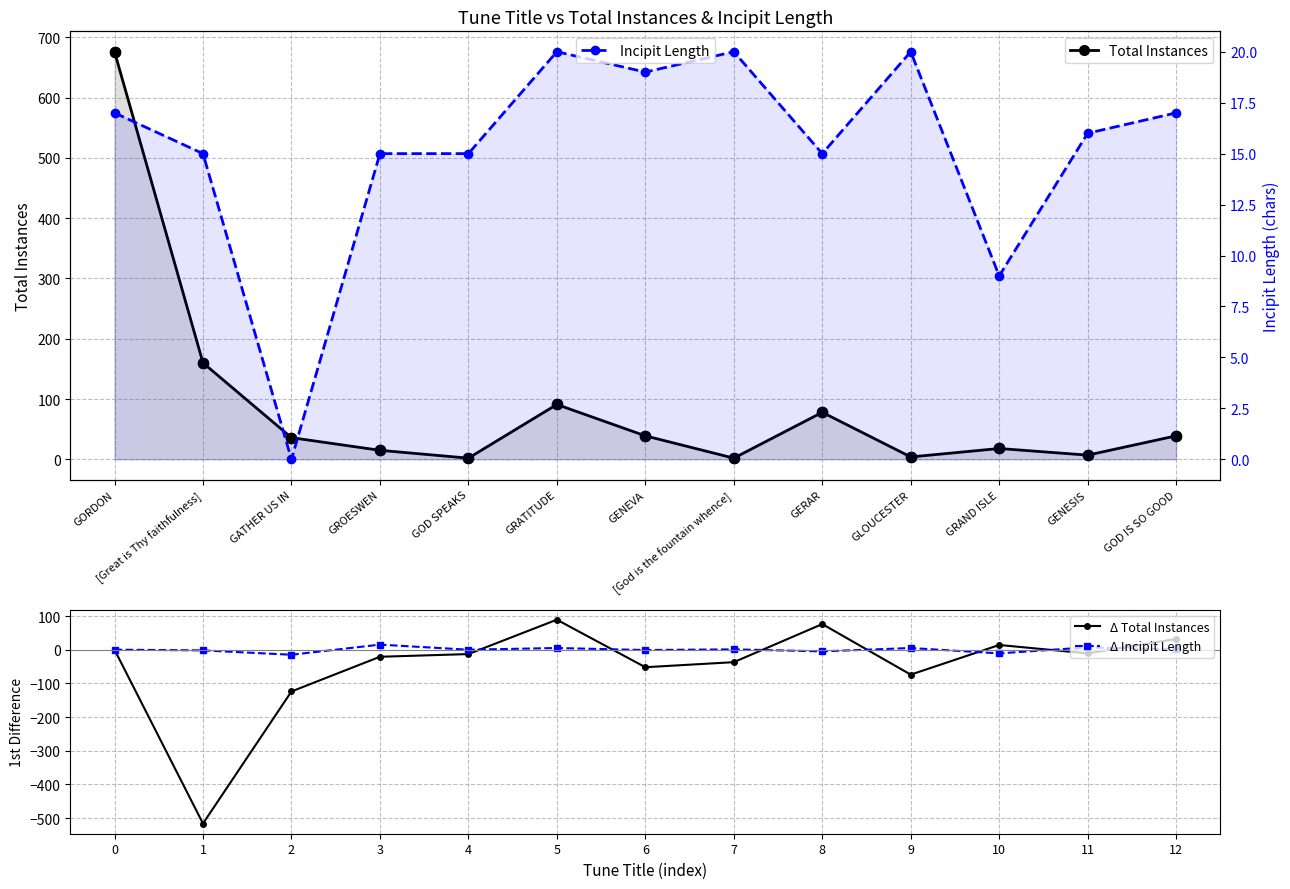

Which series reaches the minimum Y coordinate?

Δ Total Instances